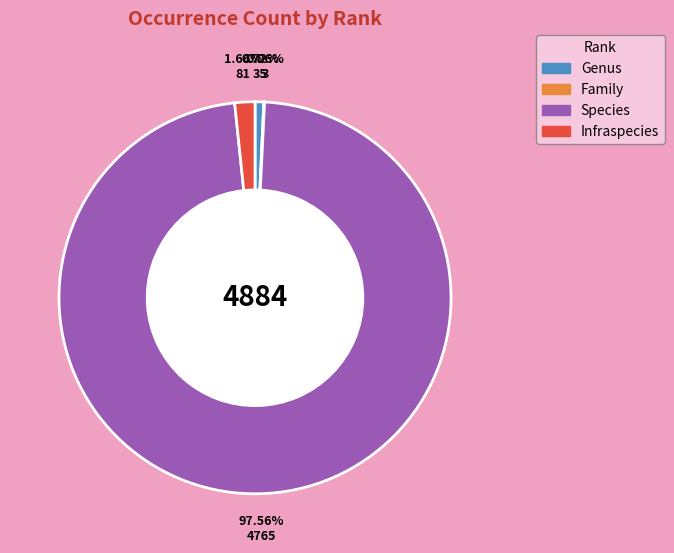

Approximately how many times larger is the value at Genus compared to Infraspecies?

0.4